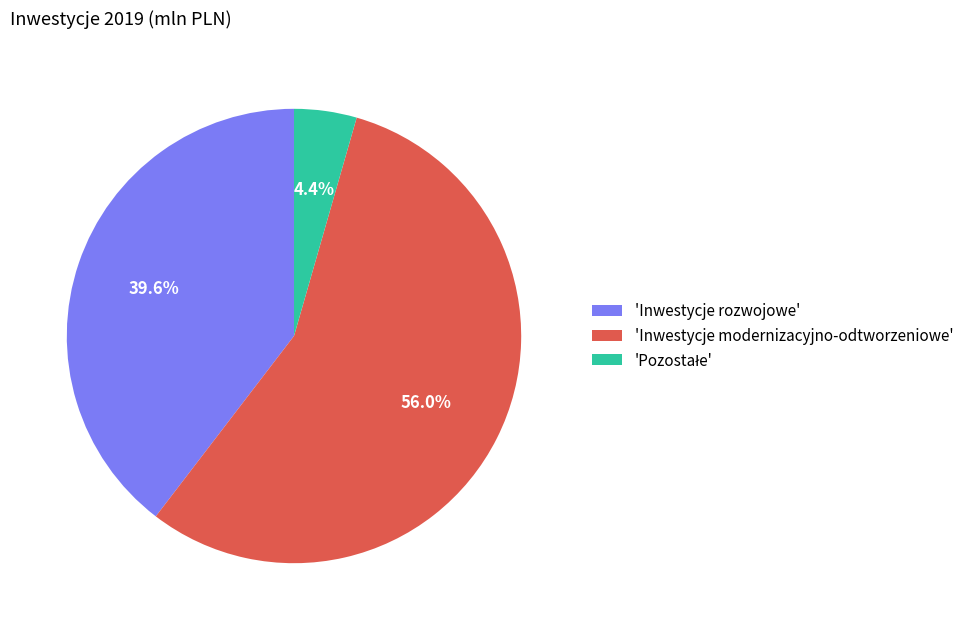

What is the majority slice?

'Inwestycje modernizacyjno-odtworzeniowe'